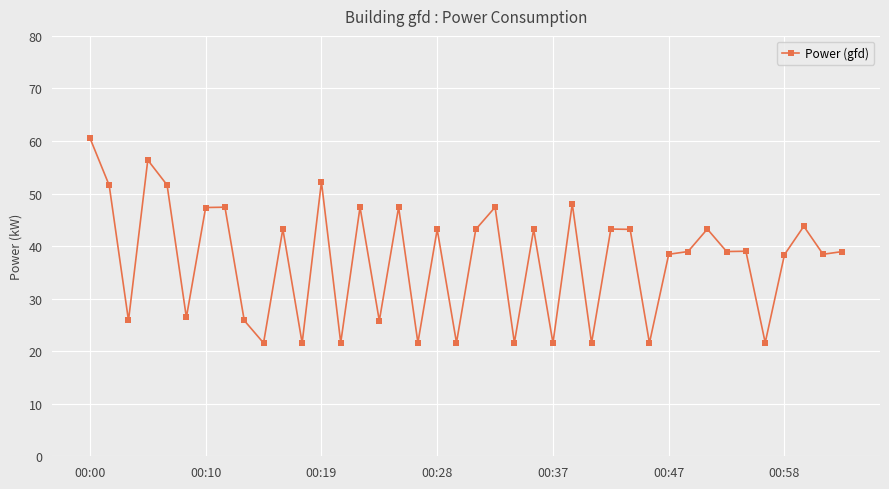

How many lines are shown in the chart?

1